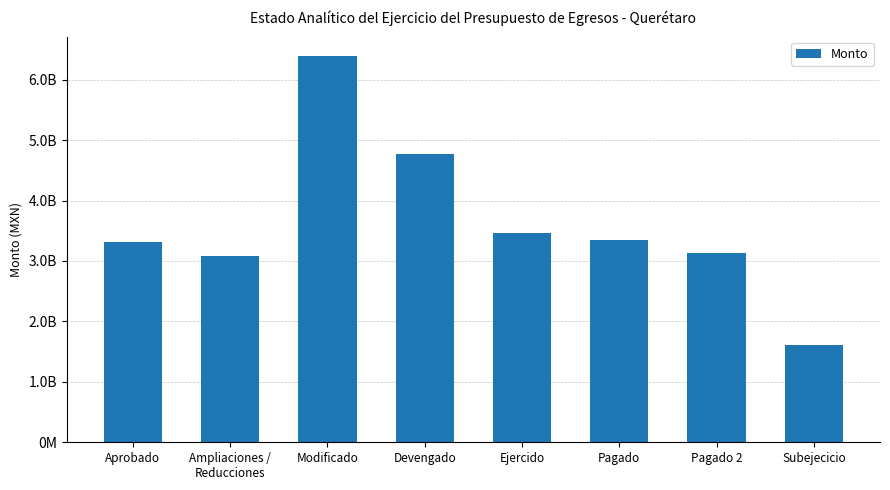

Which label corresponds to the largest value in the chart?

Modificado